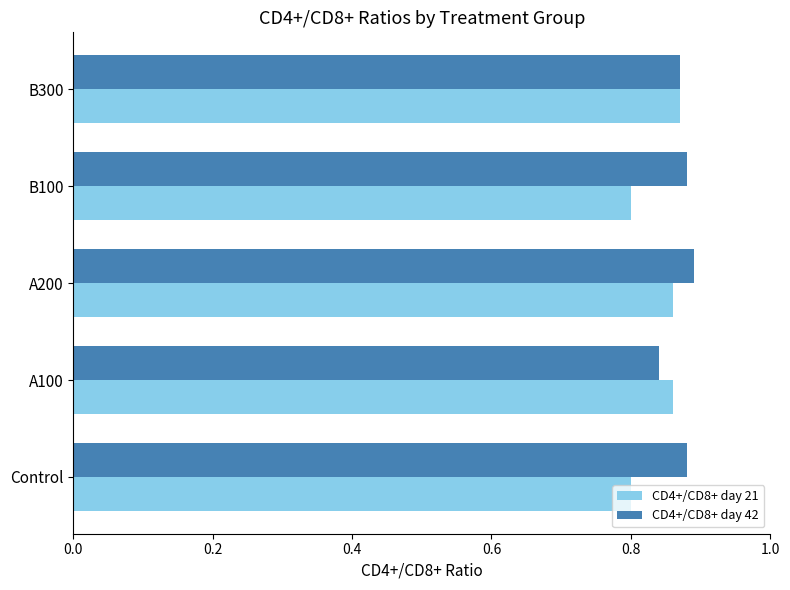

At how many categories does at least one series exceed 0?

5